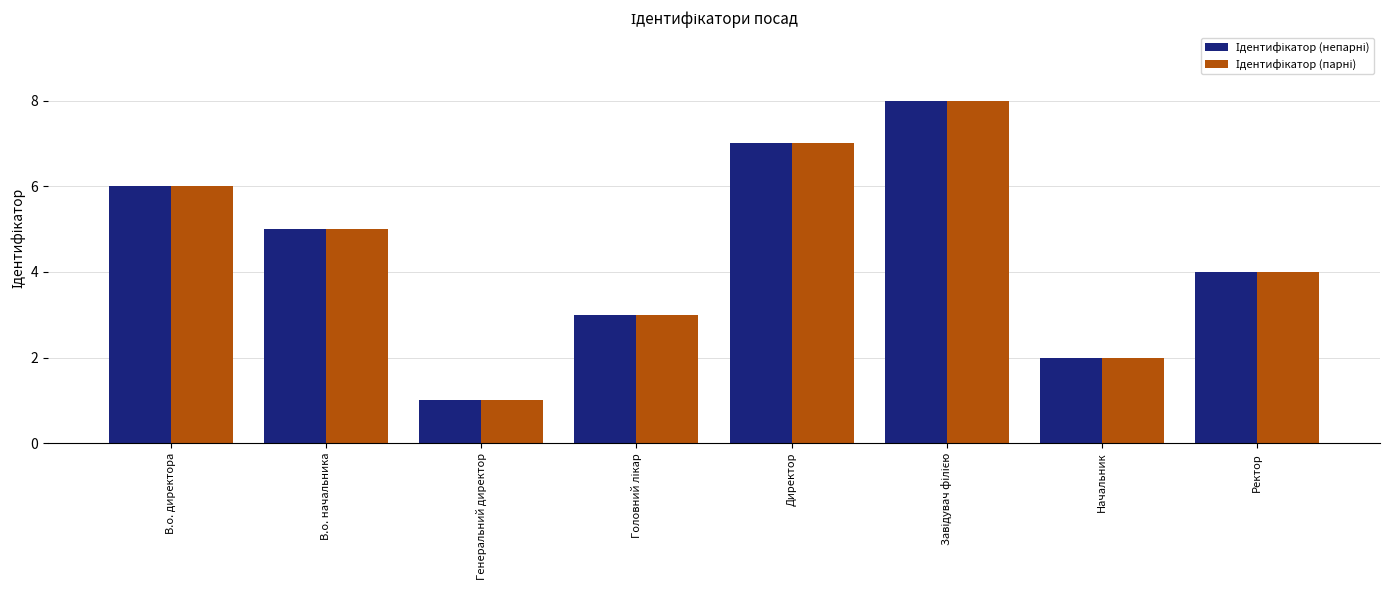

What is the difference between the second highest and second lowest values in the Ідентифікатор (непарні) series?

5